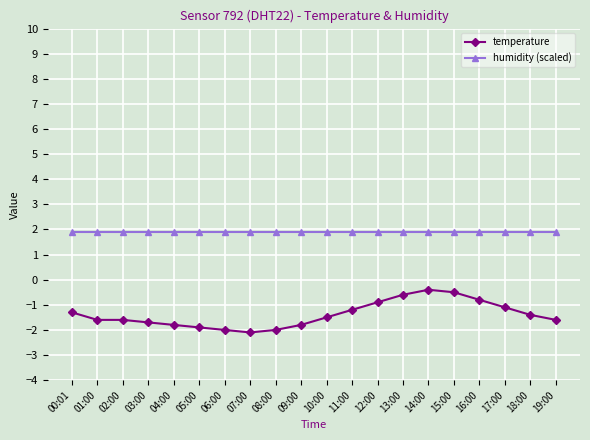

Rank the series by their average value, from lowest to highest.

temperature, humidity (scaled)